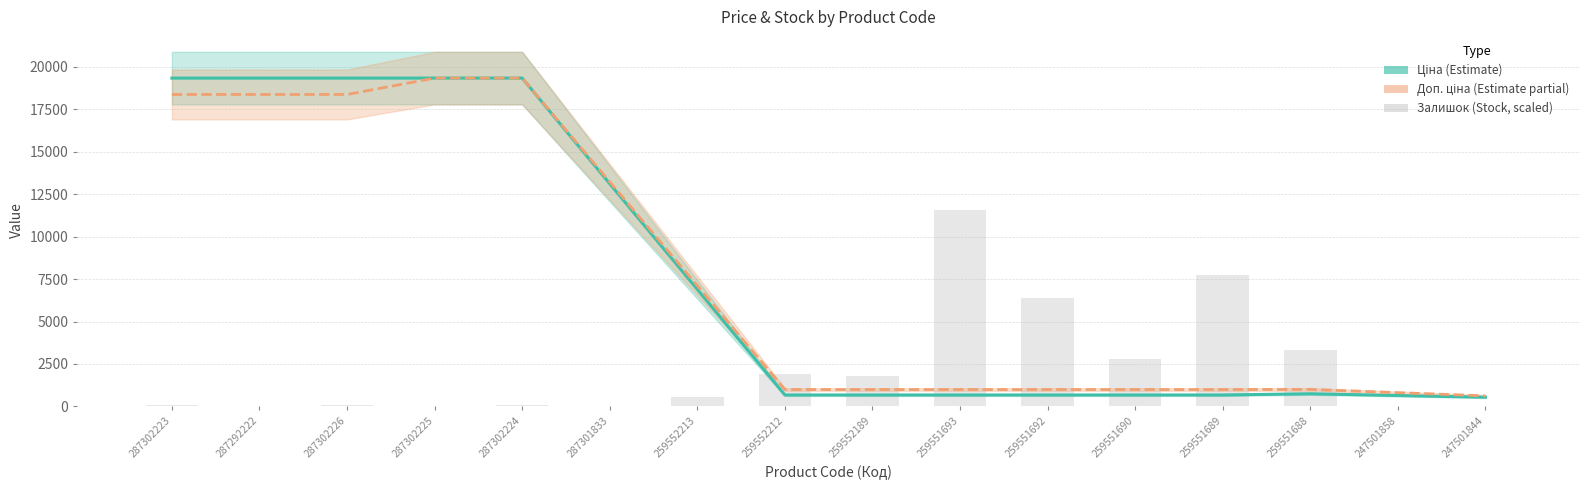

What is the sum of the Доп. ціна values at 259552189 and 259551688?

1992.3